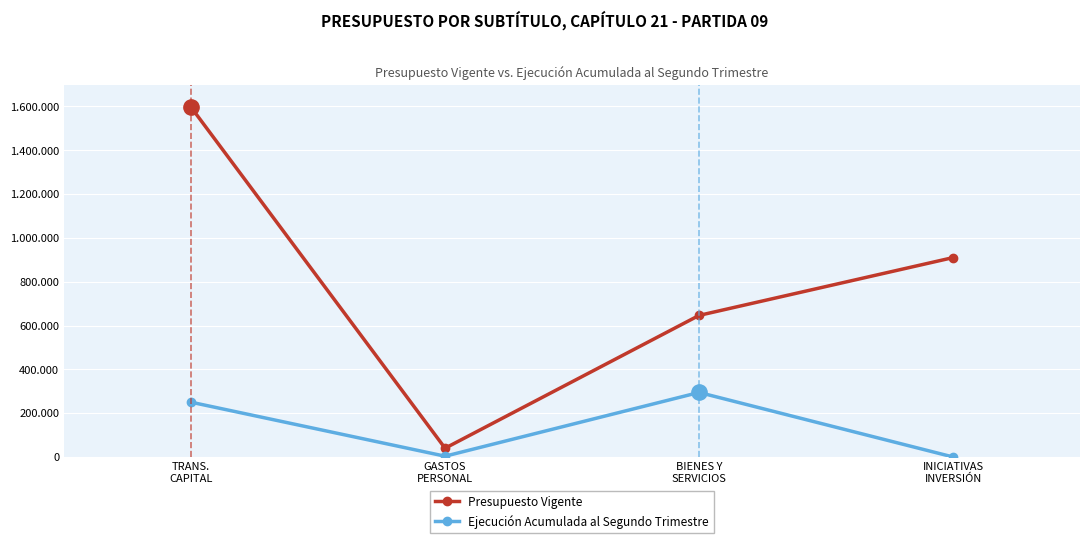

What position from the left is GASTOS
PERSONAL?

2